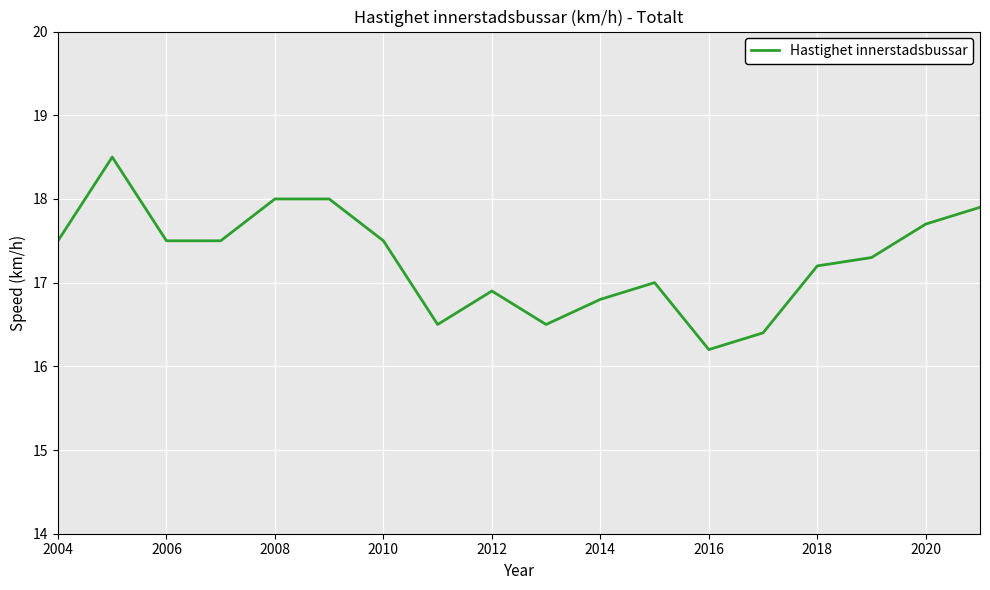

What is the maximum value shown in the chart?

18.5